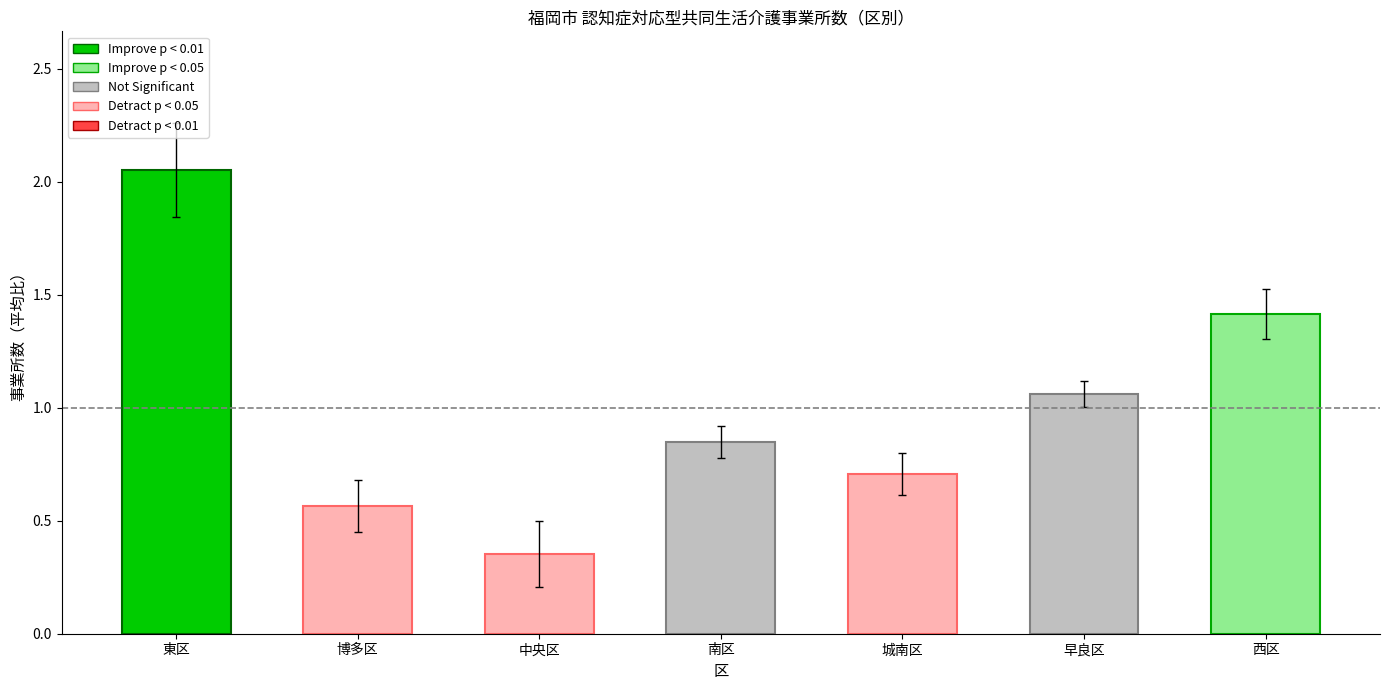

True or false: the data shows 2.7 at 東区.

False